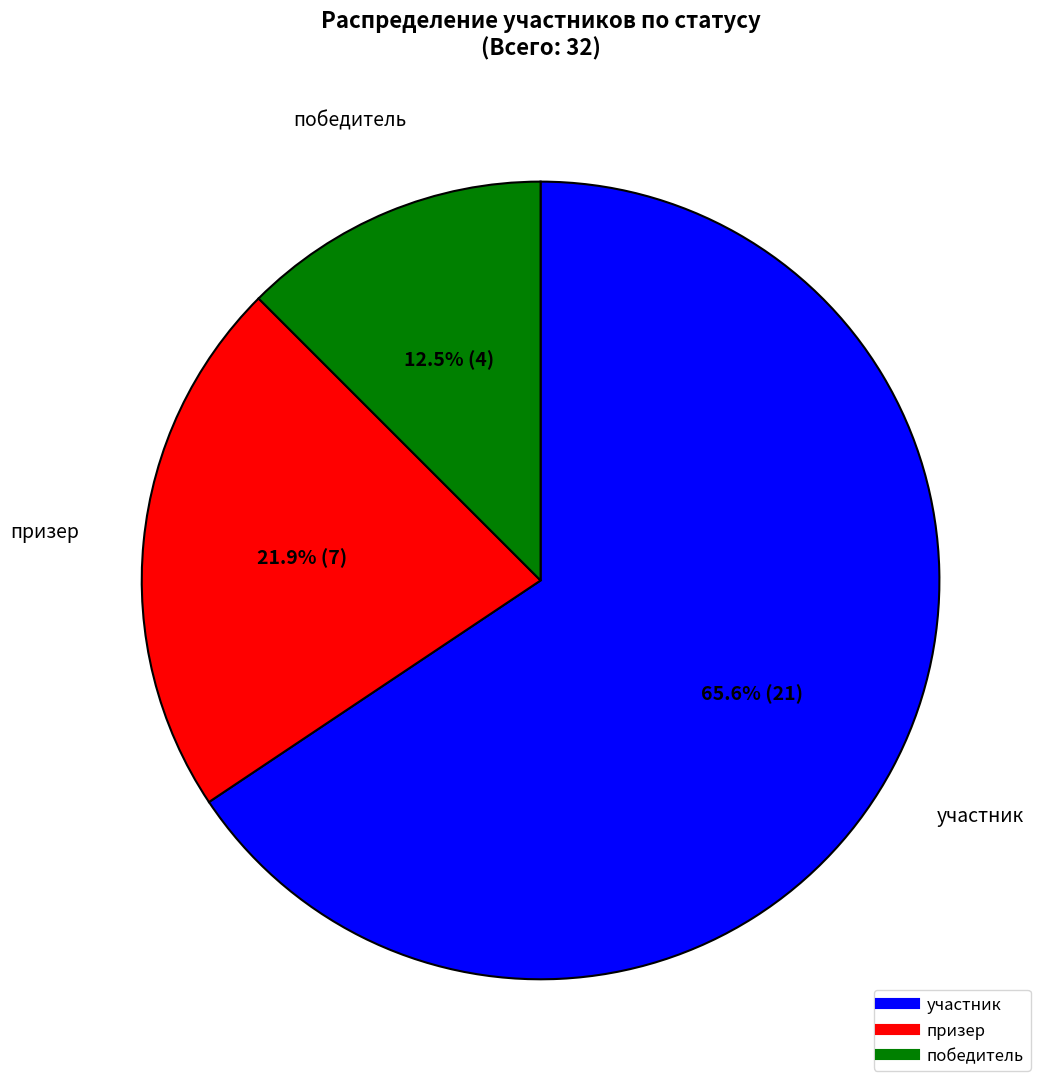

Is there any slice that represents more than half of the pie?

Yes